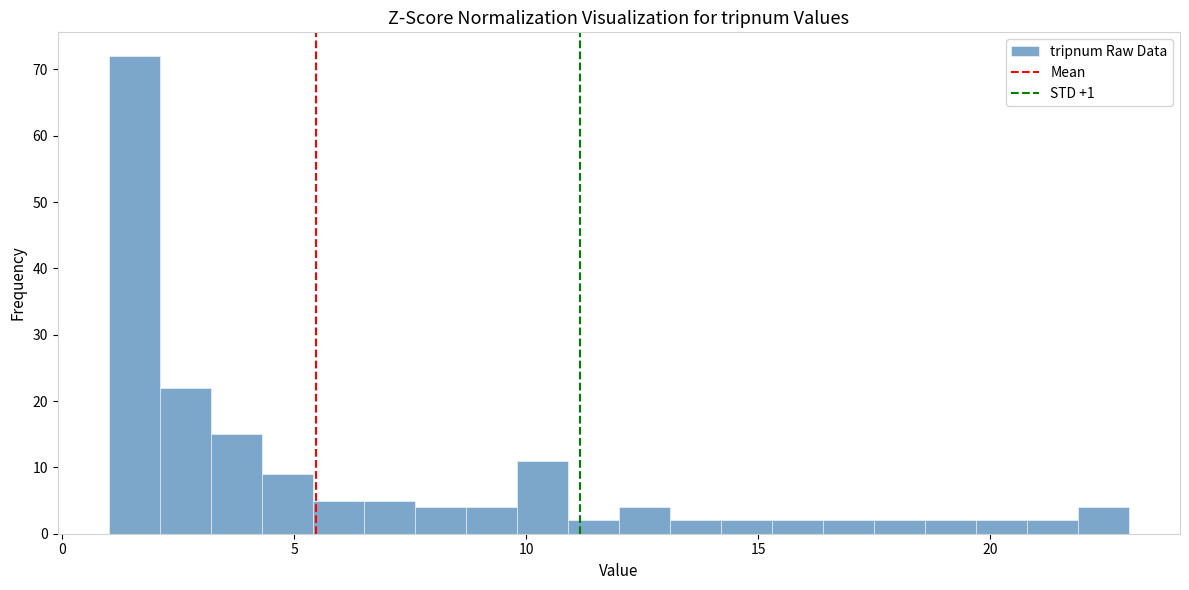

Around what value on the x-axis is the tallest bar? Give the approximate position of its centre, as read against the axis.

1.5